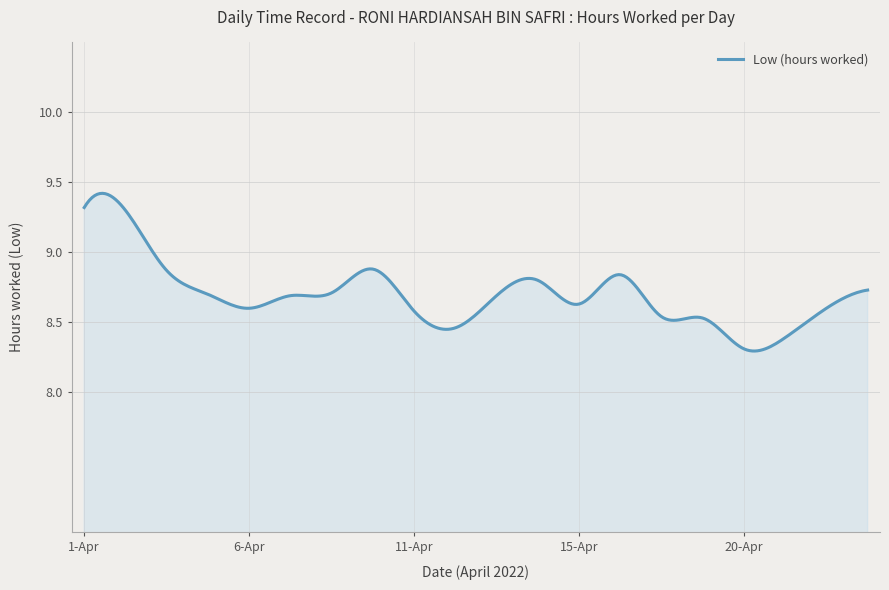

What is the difference between the maximum and minimum values?

1.1